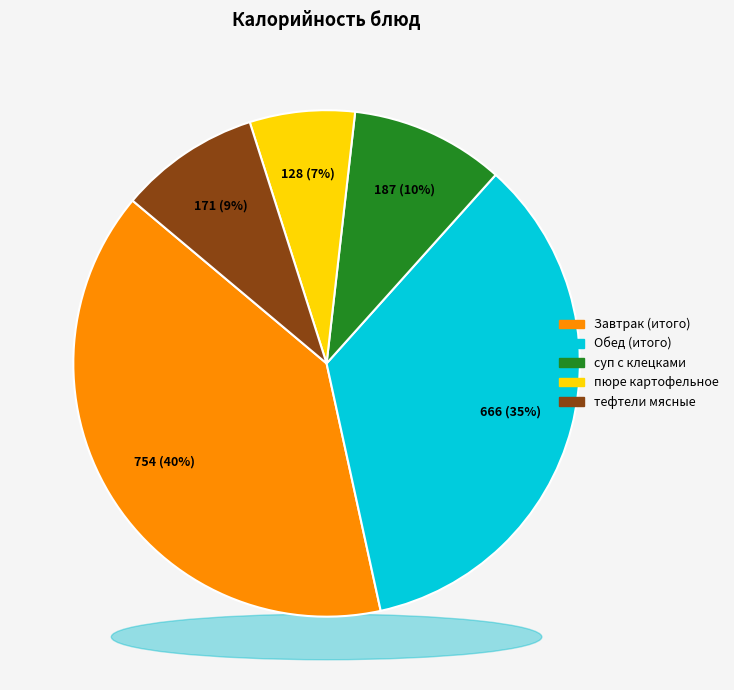

To the nearest percent, what percentage of the pie is Обед (итого)?

35%